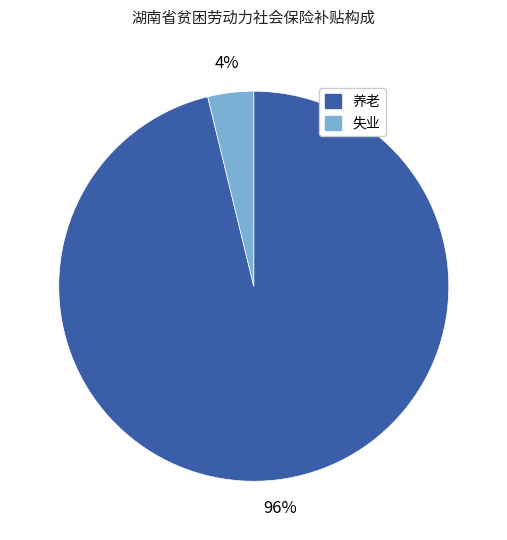

To the nearest percent, what is the average slice percentage?

50%